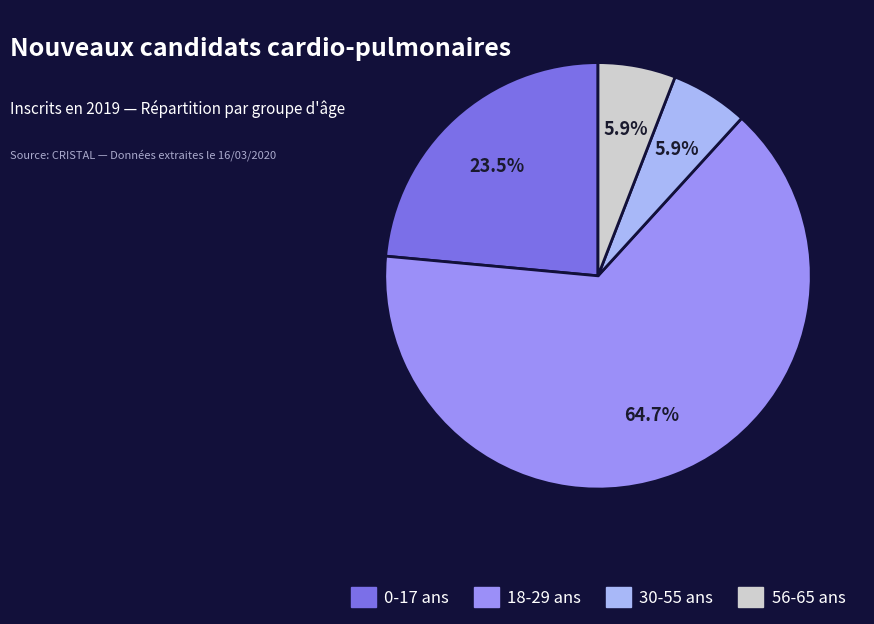

What is the largest slice in the pie chart?

18-29 ans